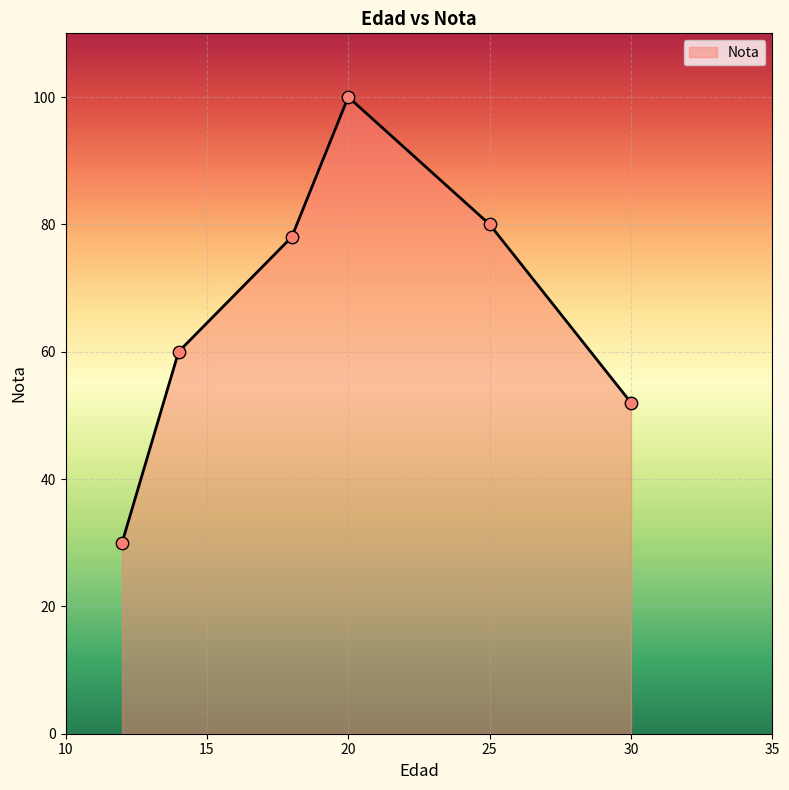

What is the average value?

67